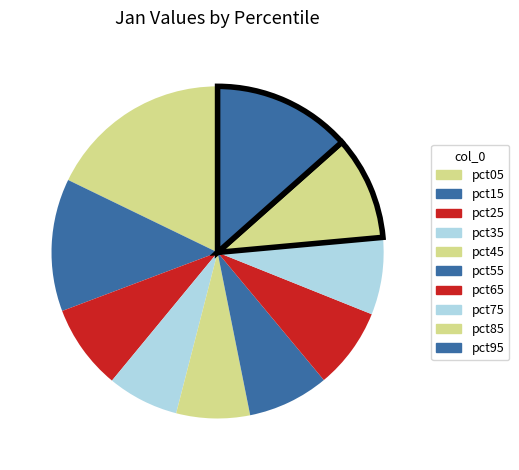

Is there any slice that represents more than half of the pie?

No